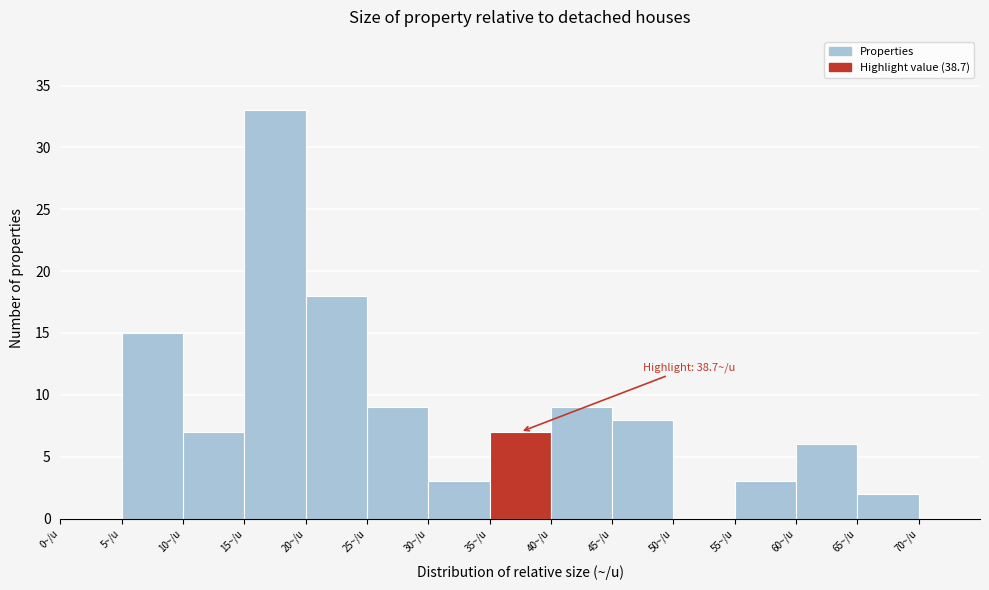

Which range on the x-axis has the tallest bar?

15 to 20